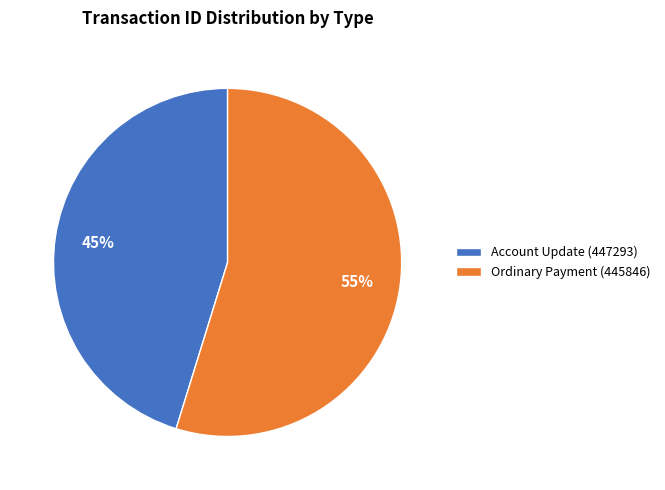

Does Ordinary Payment (445846) represent more than half of the total?

Yes